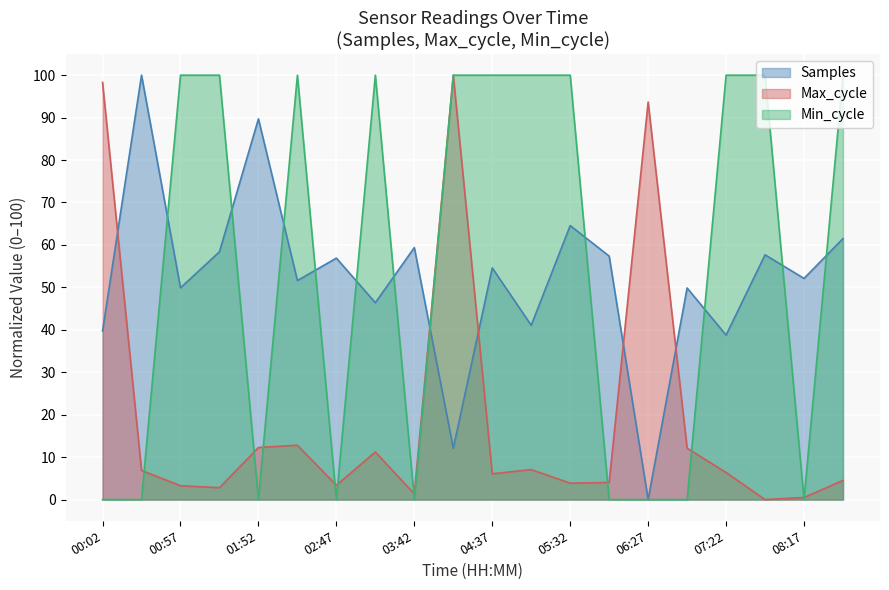

How many categories are shown in the chart?

20